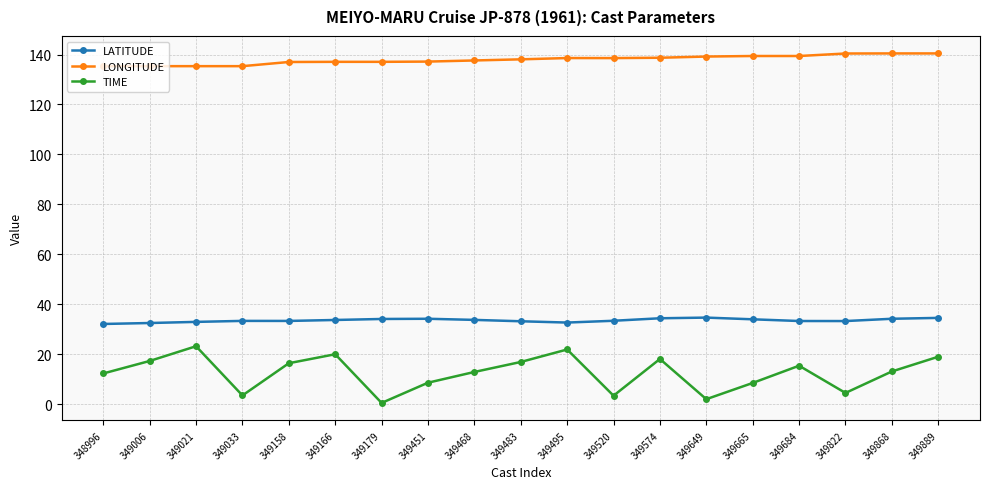

What is the value of the TIME point at the 5th from the left?

16.4